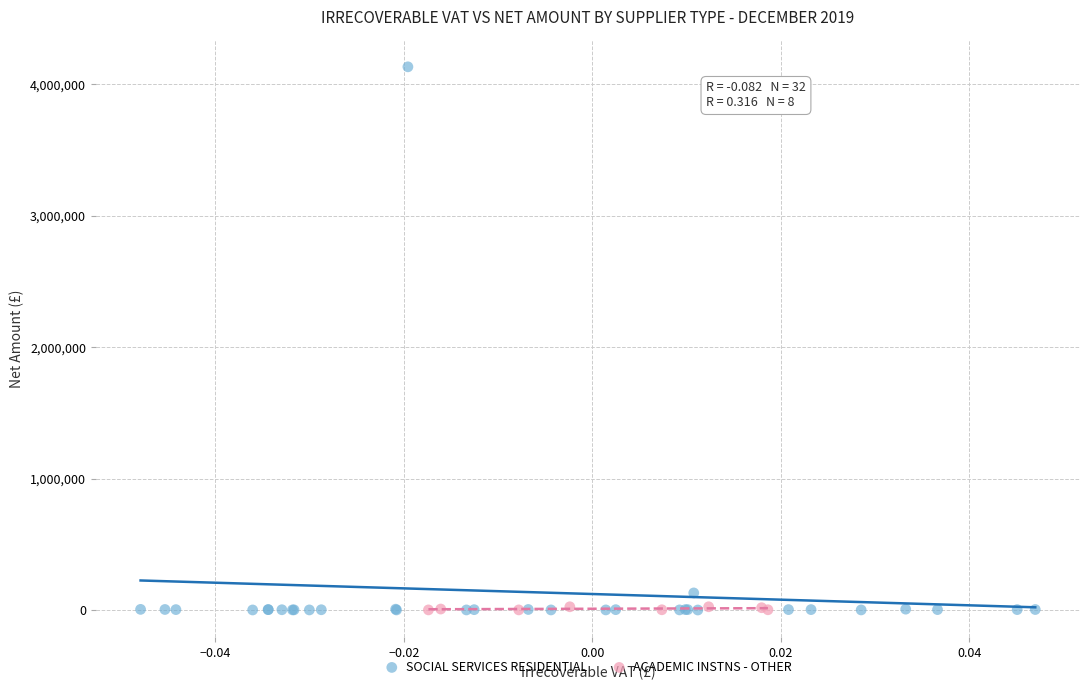

Which series has the largest Y range (max minus min)?

SOCIAL SERVICES RESIDENTIAL